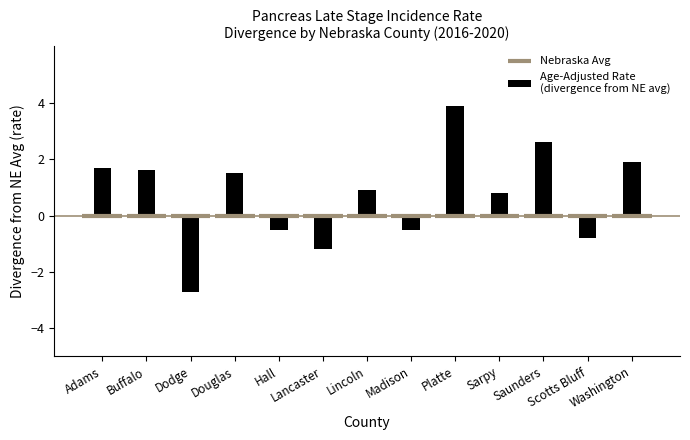

How many values are below 0?

5